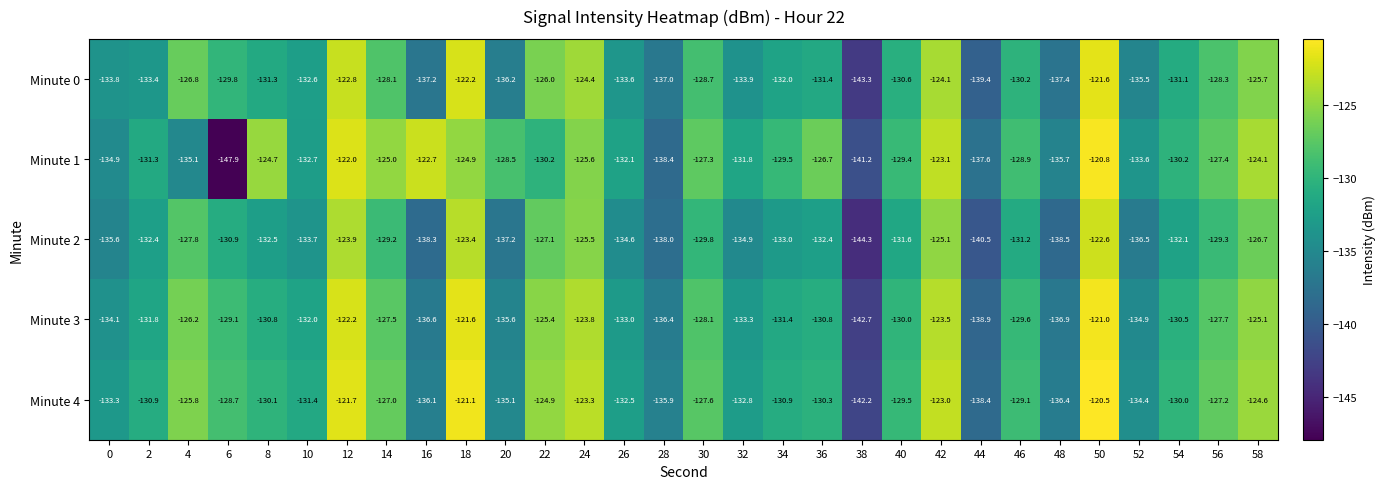

Count the number of data series in this chart.

5